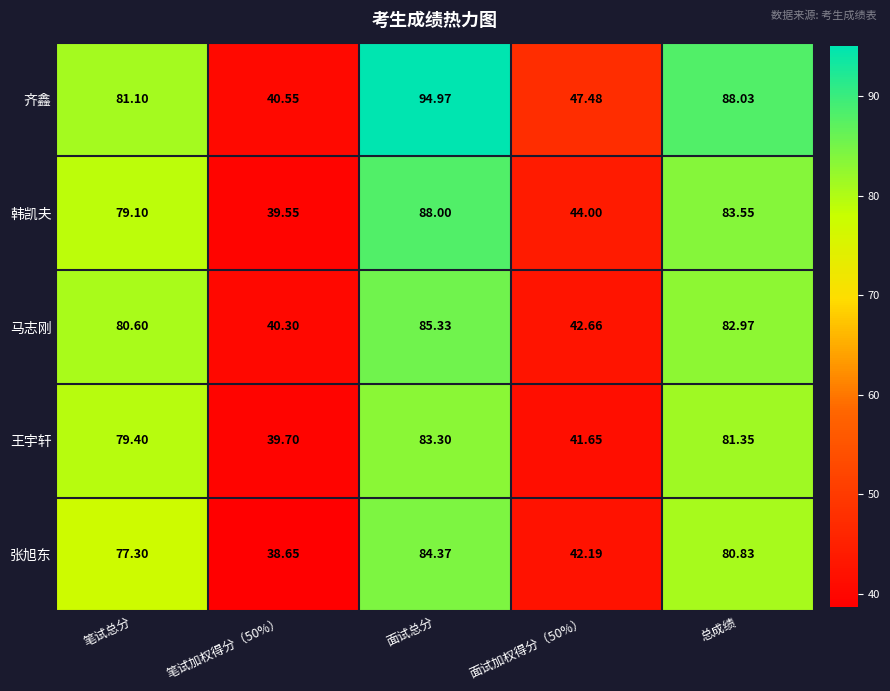

List the series in order of their peak value, lowest first.

王宇轩, 张旭东, 马志刚, 韩凯夫, 齐鑫